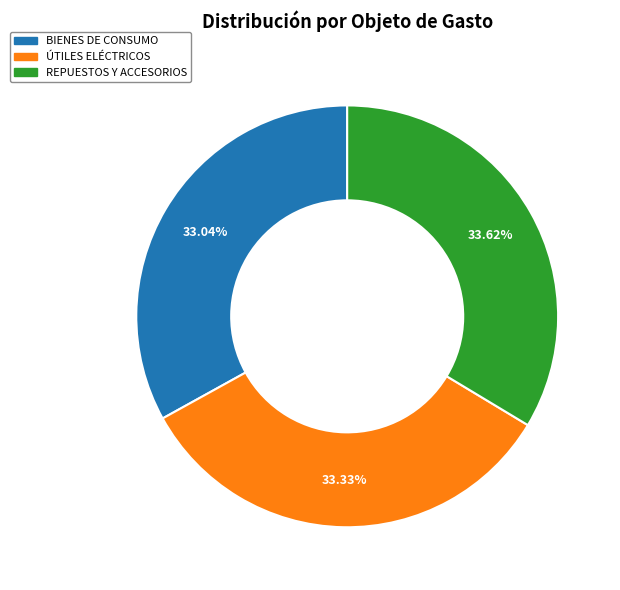

Is there any slice that represents more than half of the pie?

No